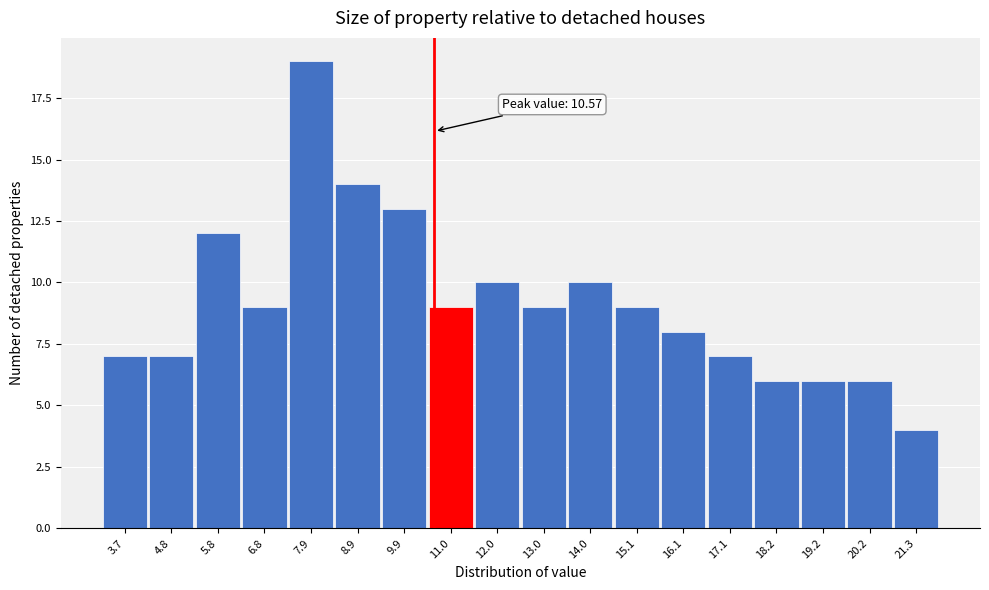

Which range on the x-axis has the tallest bar?

7.4 to 8.4